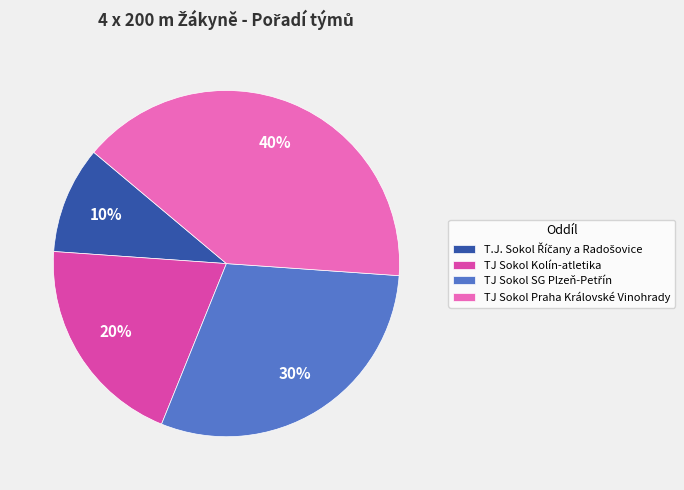

To the nearest percent, what percentage of the pie is TJ Sokol Praha Královské Vinohrady?

40%